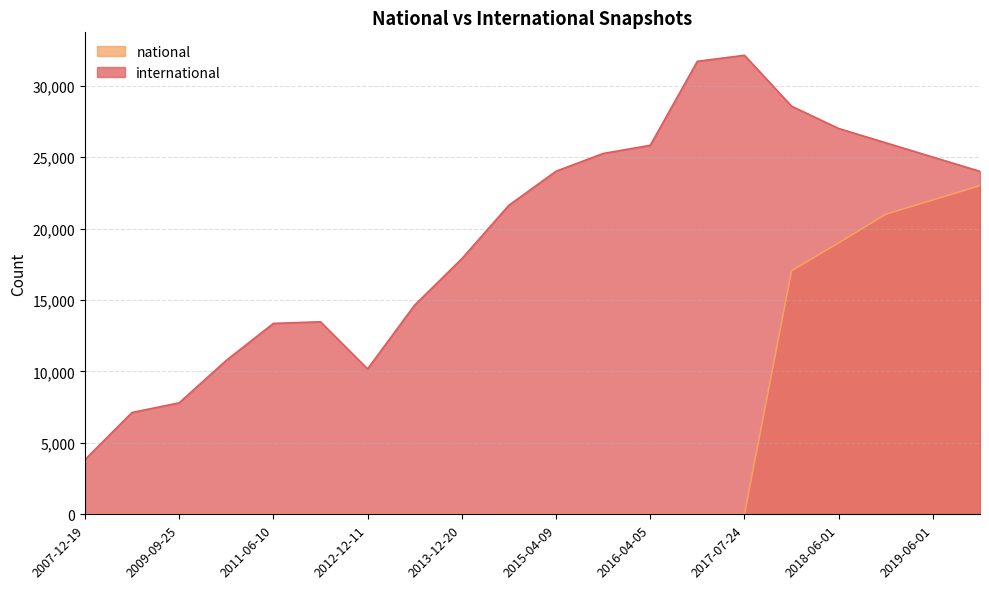

What is the sum of all national values?

102044